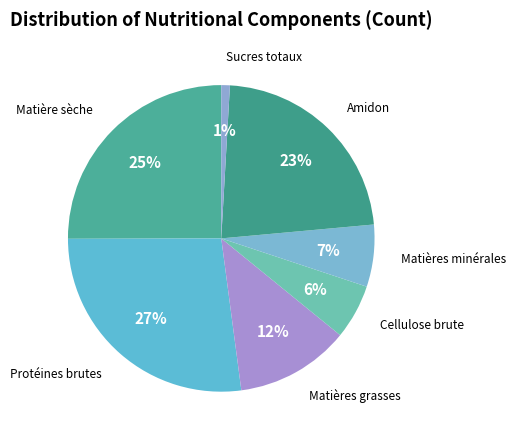

Which category has the biggest portion of the pie?

Protéines brutes